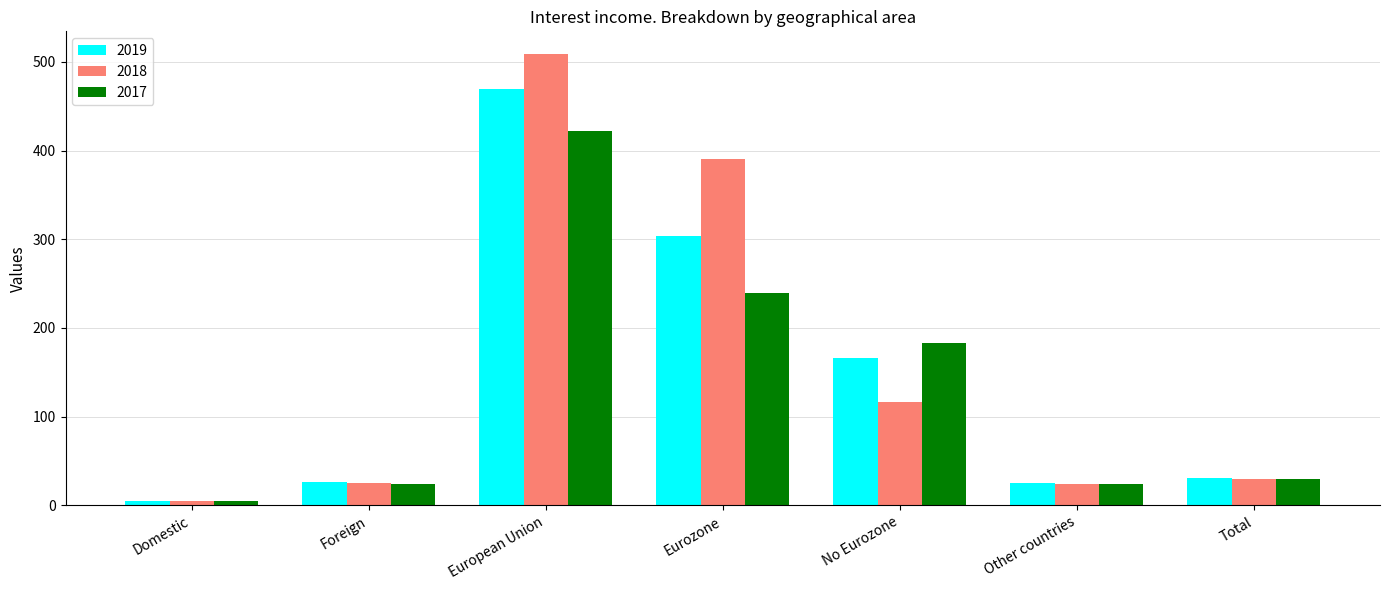

What is the difference between the maximum and second lowest values in the 2019 series?

444.4